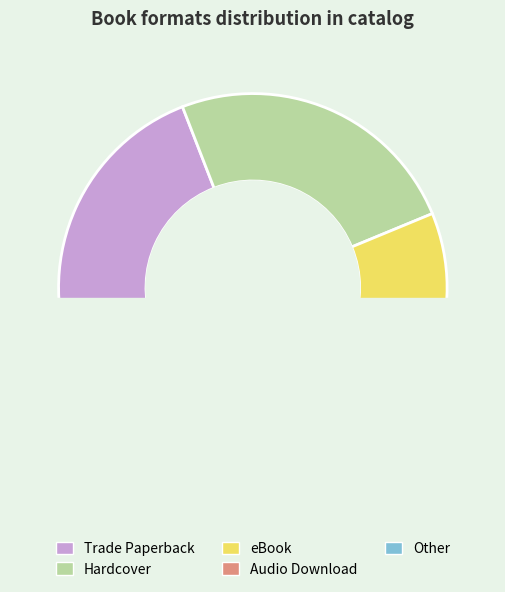

Which has a higher value, Audio Download or Trade Paperback?

Trade Paperback